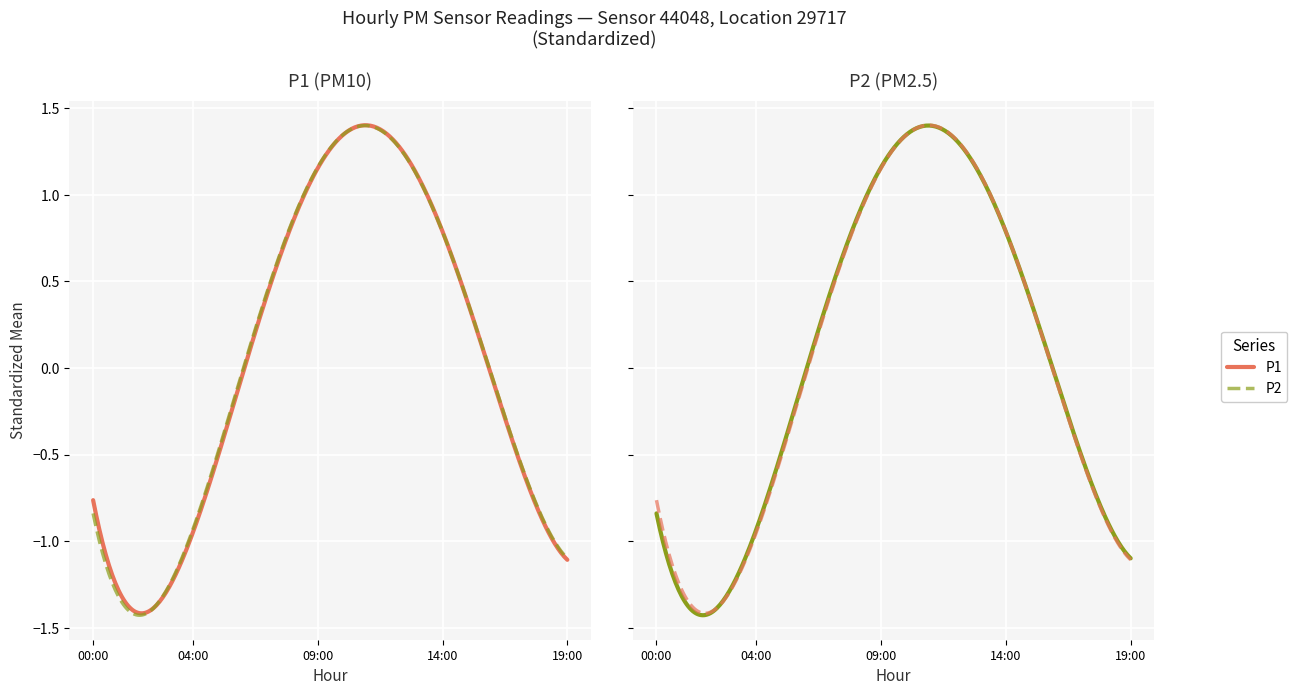

Is it true that P1 equals 11.1 at 17?

False